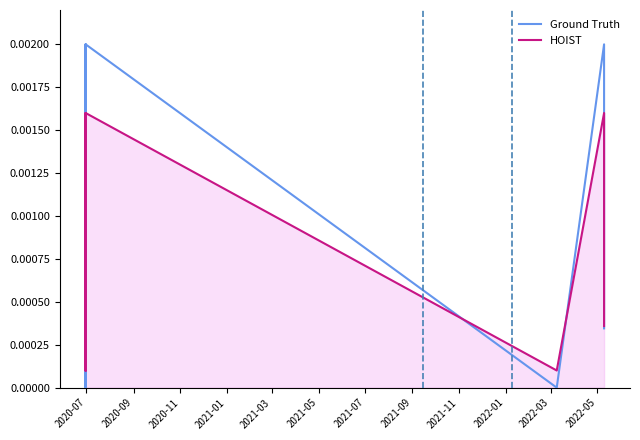

At which label is HOIST closest to 0?

2020-07